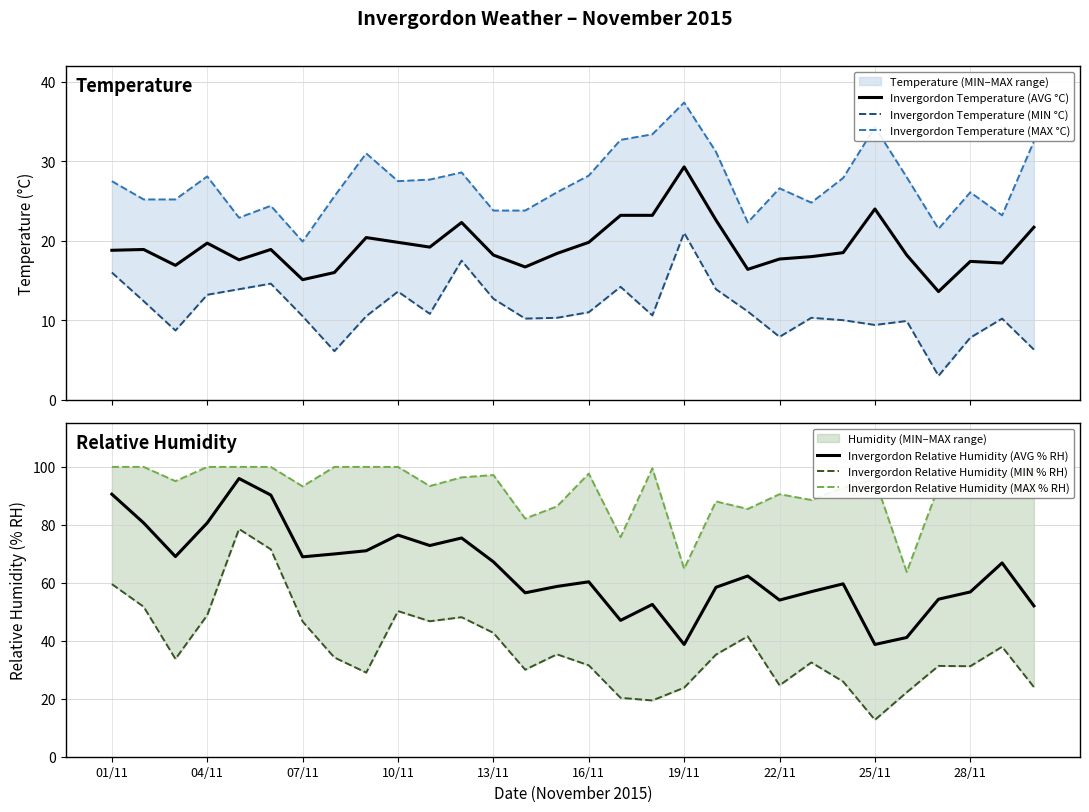

At how many categories does at least one series exceed 83?

26